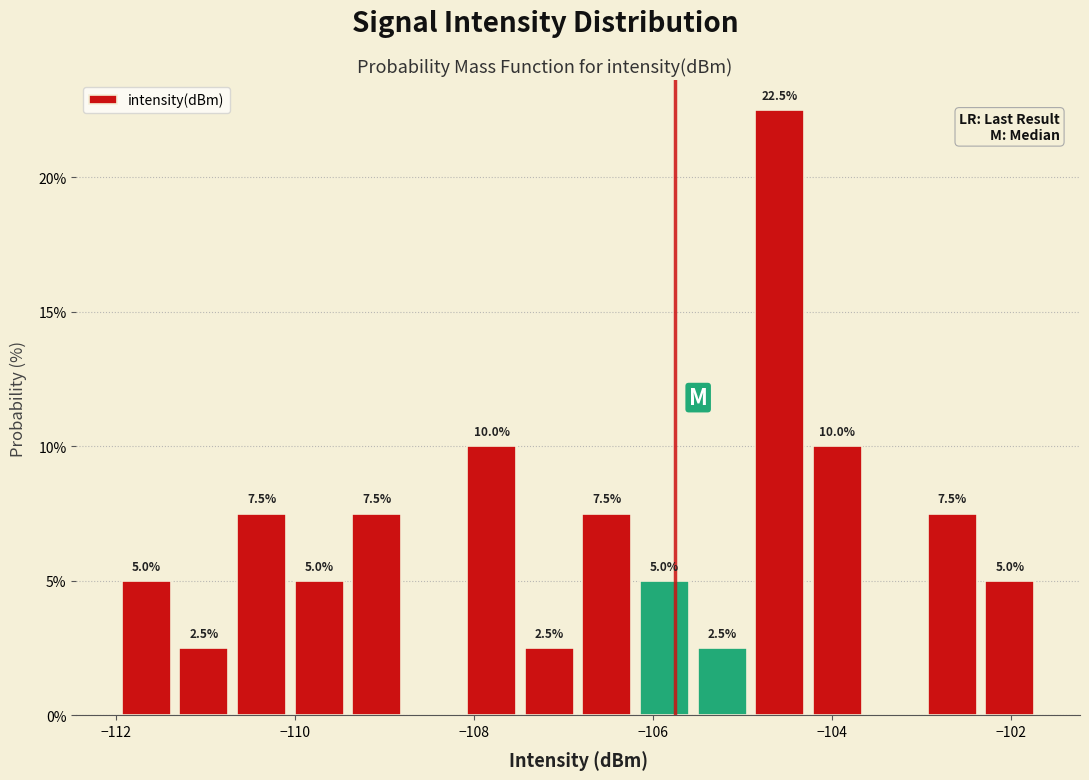

Read against the x-axis, roughly where is the centre of the tallest bar?

-104.6